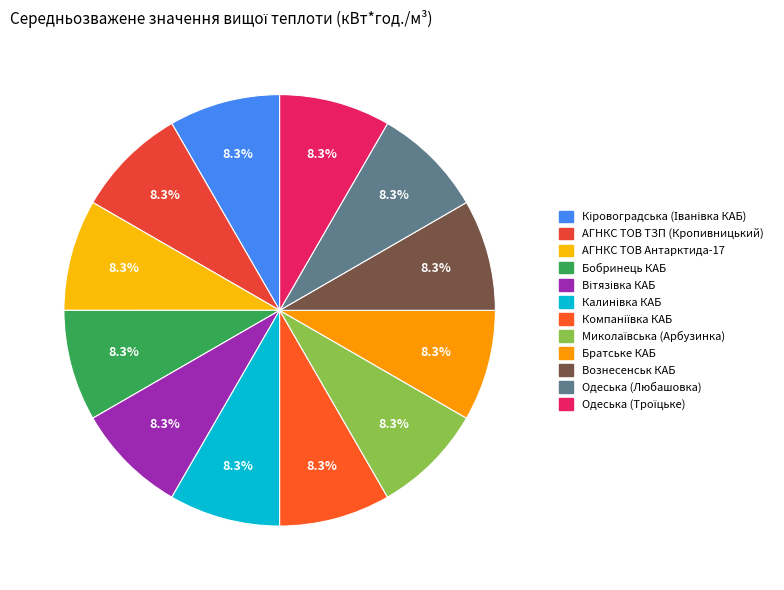

To the nearest percent, what is the average slice percentage?

8%